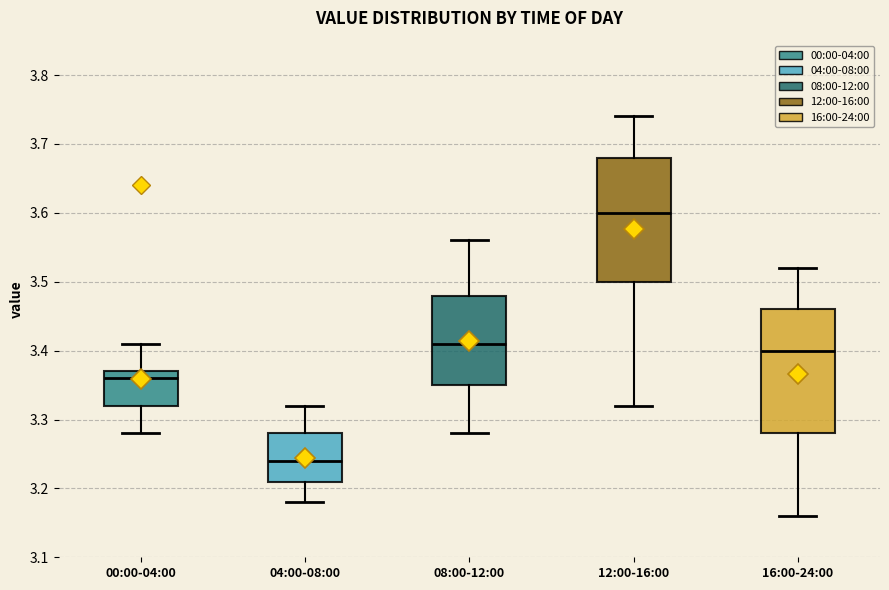

Reading left to right, transcribe this box plot: for each box, give where its median line is, the range the box spans, and where its two whiskers end, as read against the y-axis. The values are not printed on the chart, so give them approximately, as read against the axis.

00:00-04:00: median 3.36, box 3.32 to 3.37, whiskers 3.28 to 3.41
04:00-08:00: median 3.24, box 3.21 to 3.28, whiskers 3.18 to 3.32
08:00-12:00: median 3.41, box 3.35 to 3.48, whiskers 3.28 to 3.56
12:00-16:00: median 3.60, box 3.50 to 3.68, whiskers 3.32 to 3.74
16:00-24:00: median 3.40, box 3.28 to 3.46, whiskers 3.16 to 3.52